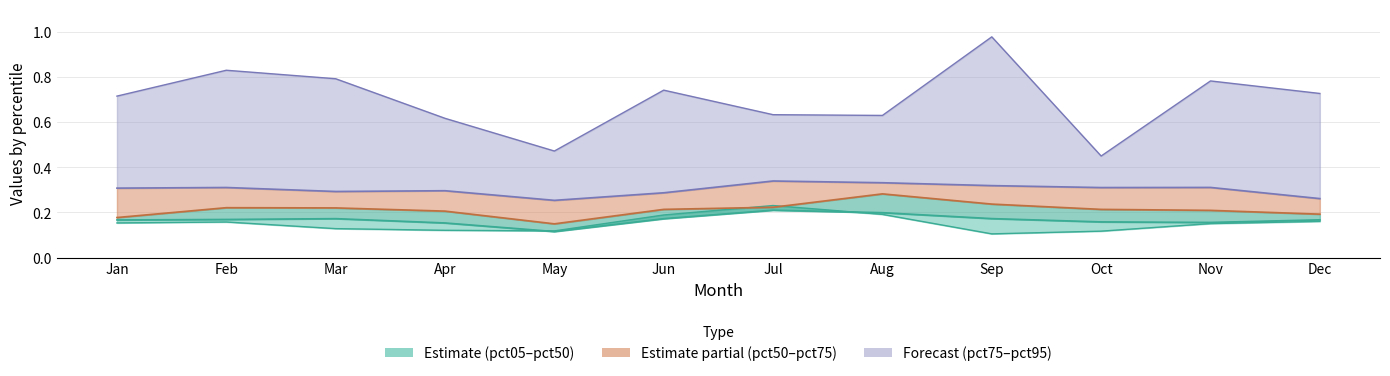

Does the chart have visible grid lines?

Yes